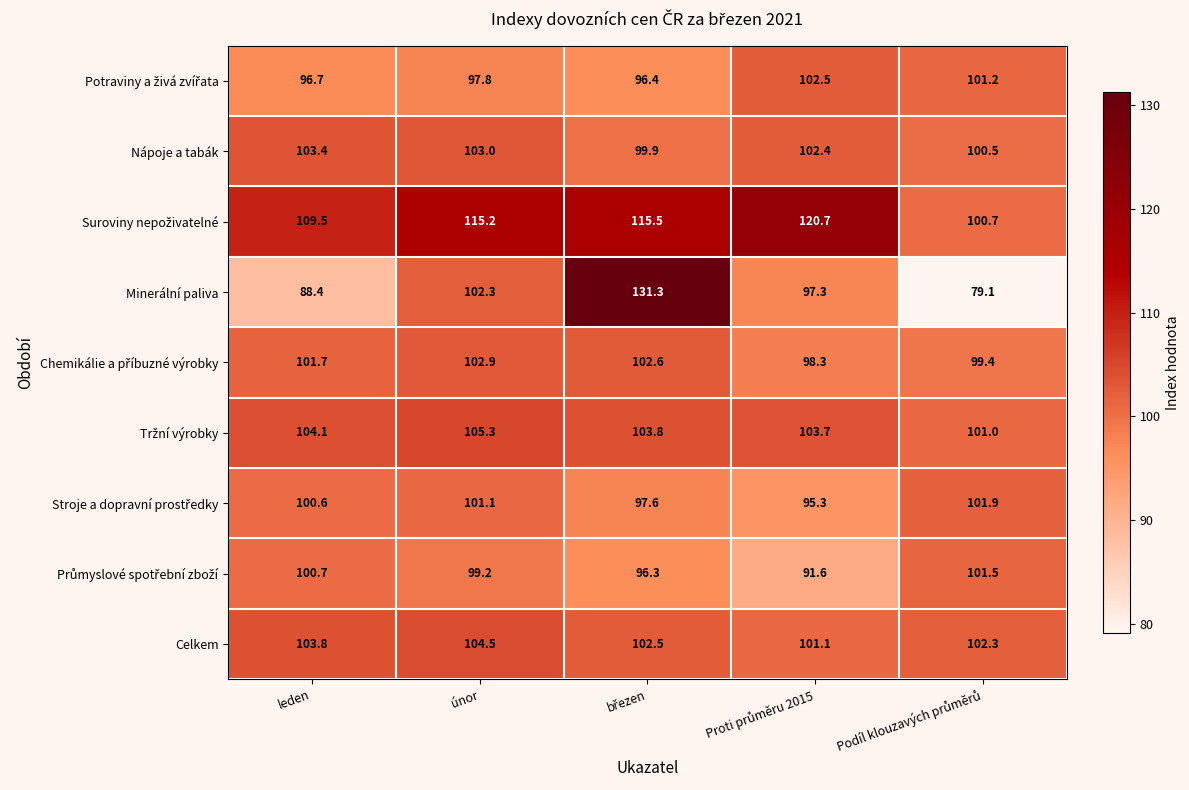

What is the difference between the maximum and second lowest values in the Minerální paliva series?

42.9